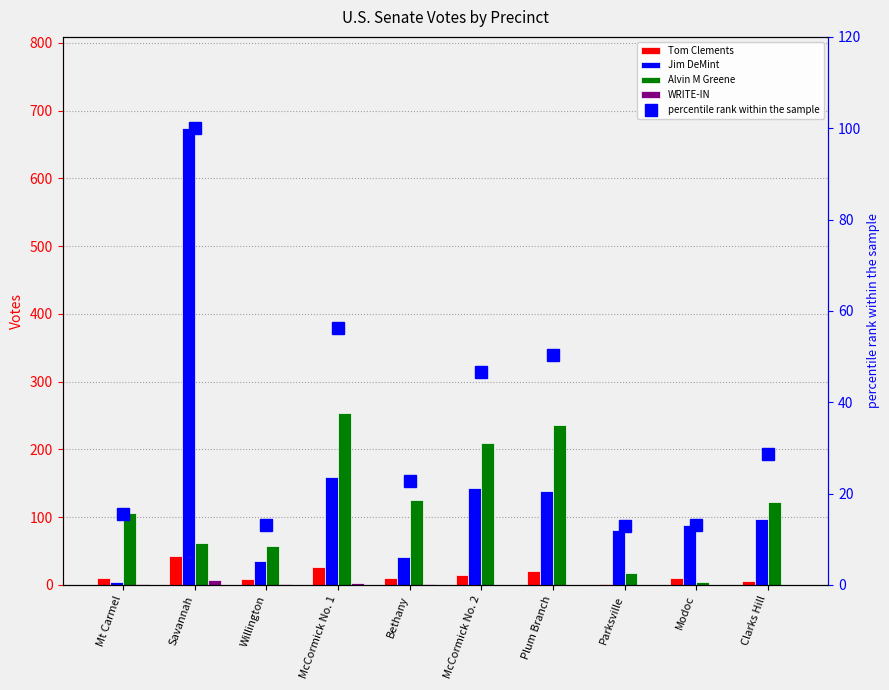

Which label corresponds to the largest value in the chart?

Savannah